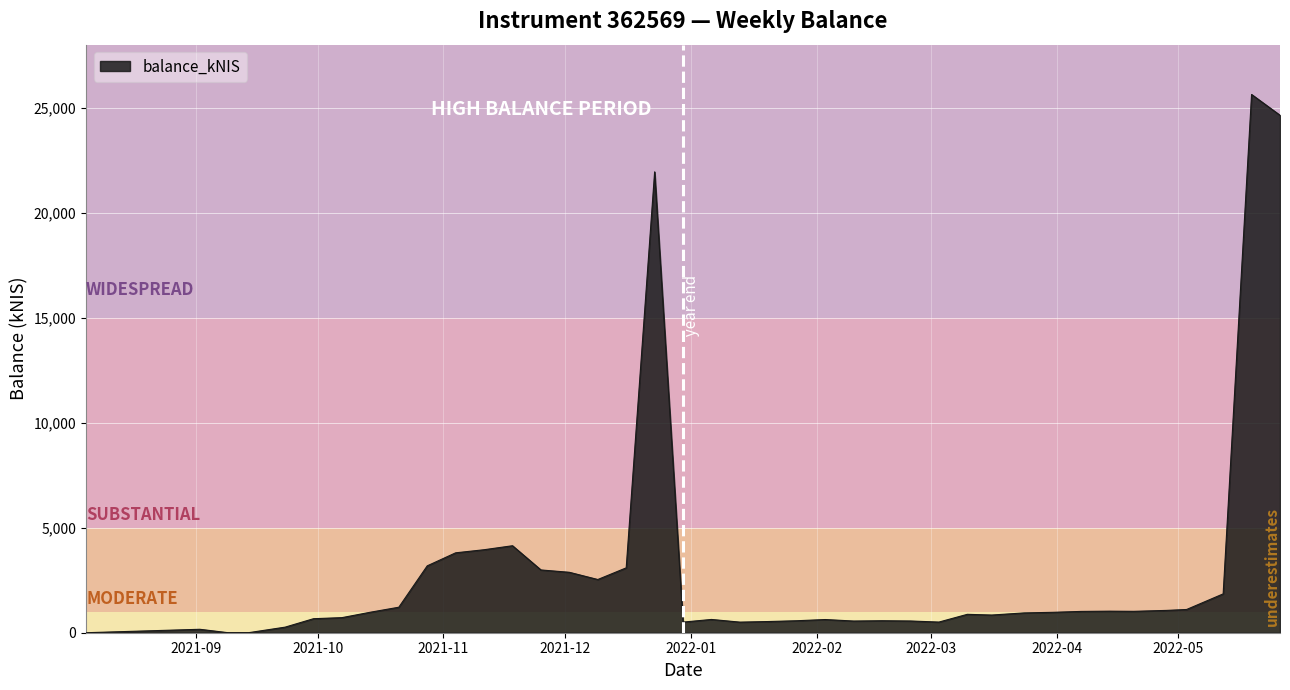

What is the maximum value shown in the chart?

25629.2